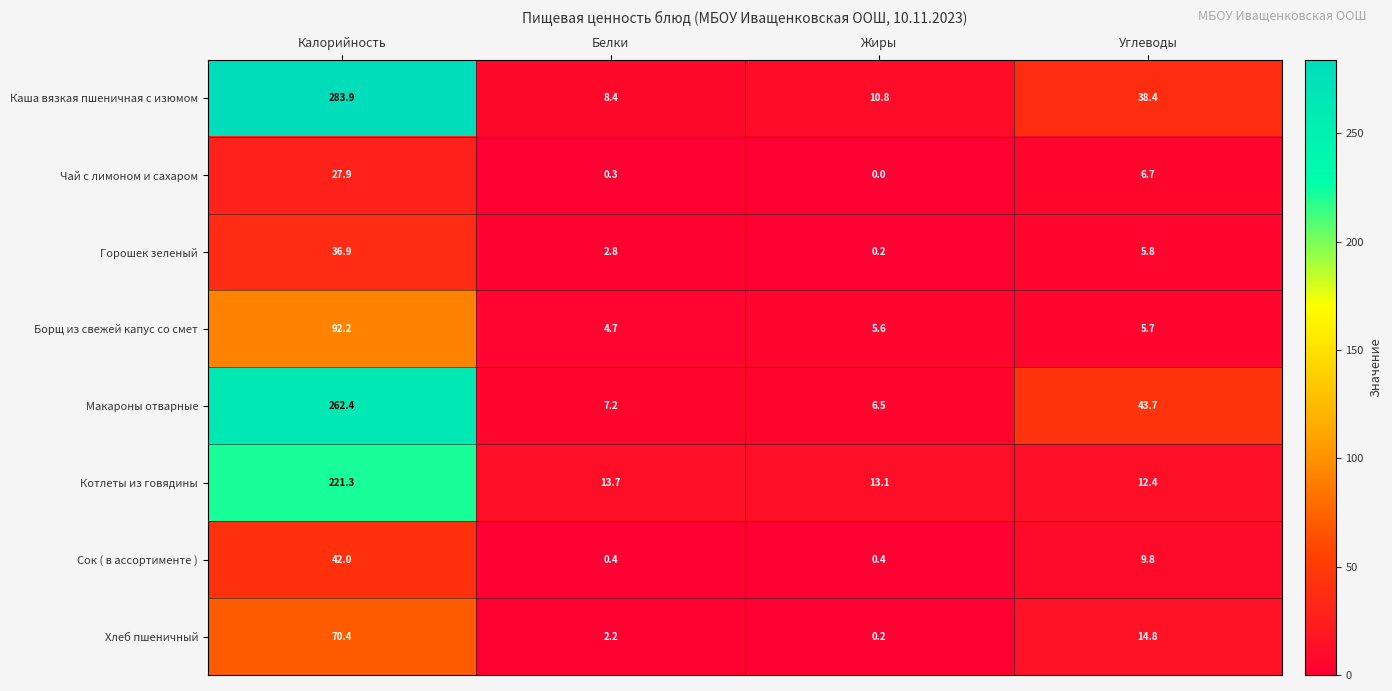

Rank the series at Калорийность from highest to lowest value.

Каша вязкая пшеничная с изюмом, Макароны отварные, Котлеты из говядины, Борщ из свежей капус со смет, Хлеб пшеничный, Сок ( в ассортименте ), Горошек зеленый, Чай с лимоном и сахаром